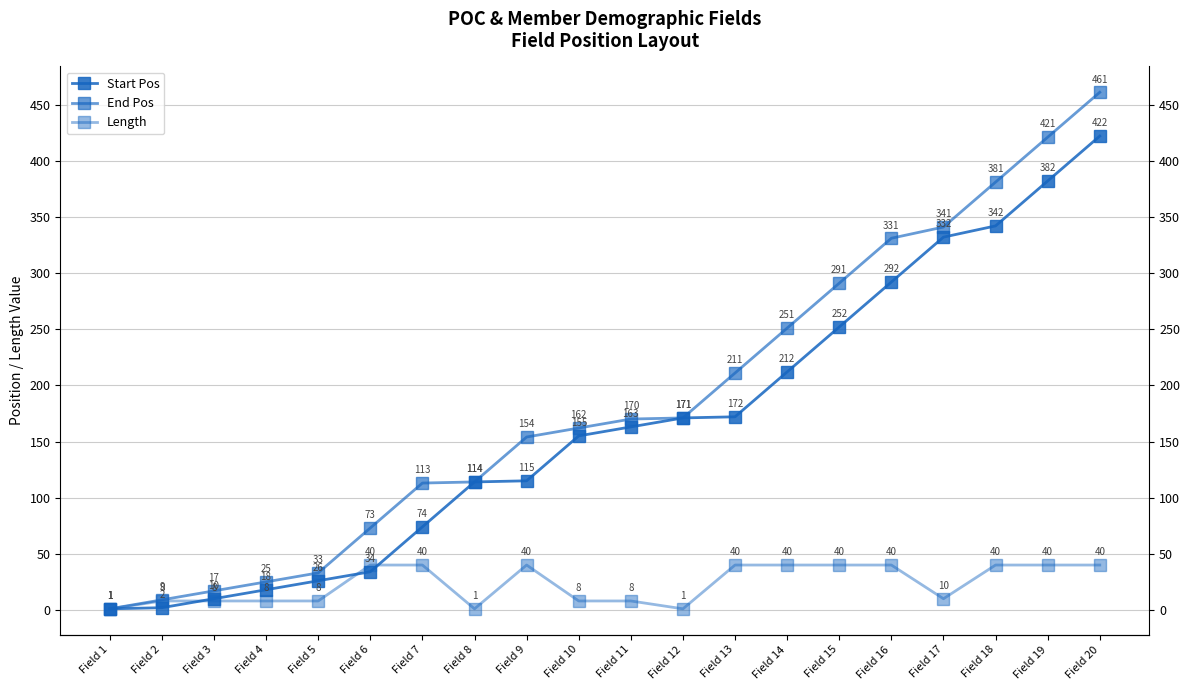

Is this an area chart (filled region under the line)?

No